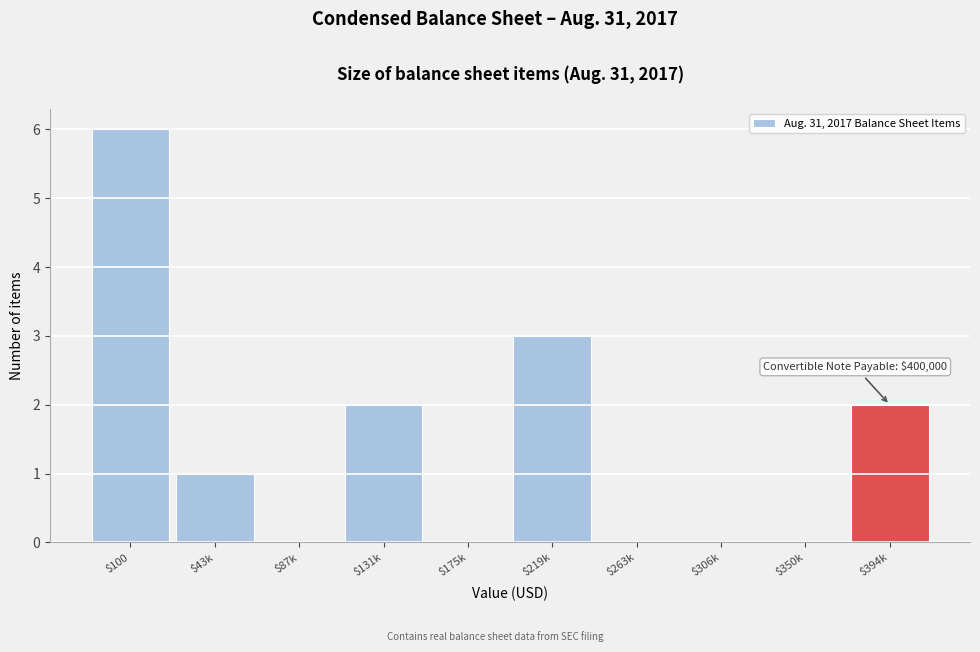

True or false: the data shows 3 at $175k.

False